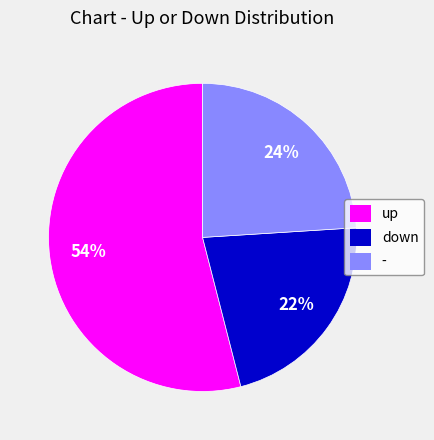

Do up and down together represent more than half of the pie?

Yes